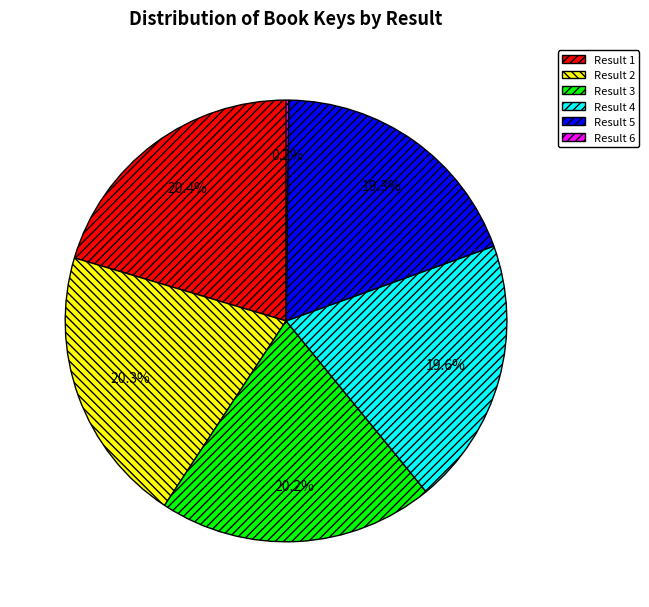

To the nearest percent, what is the average slice percentage?

17%